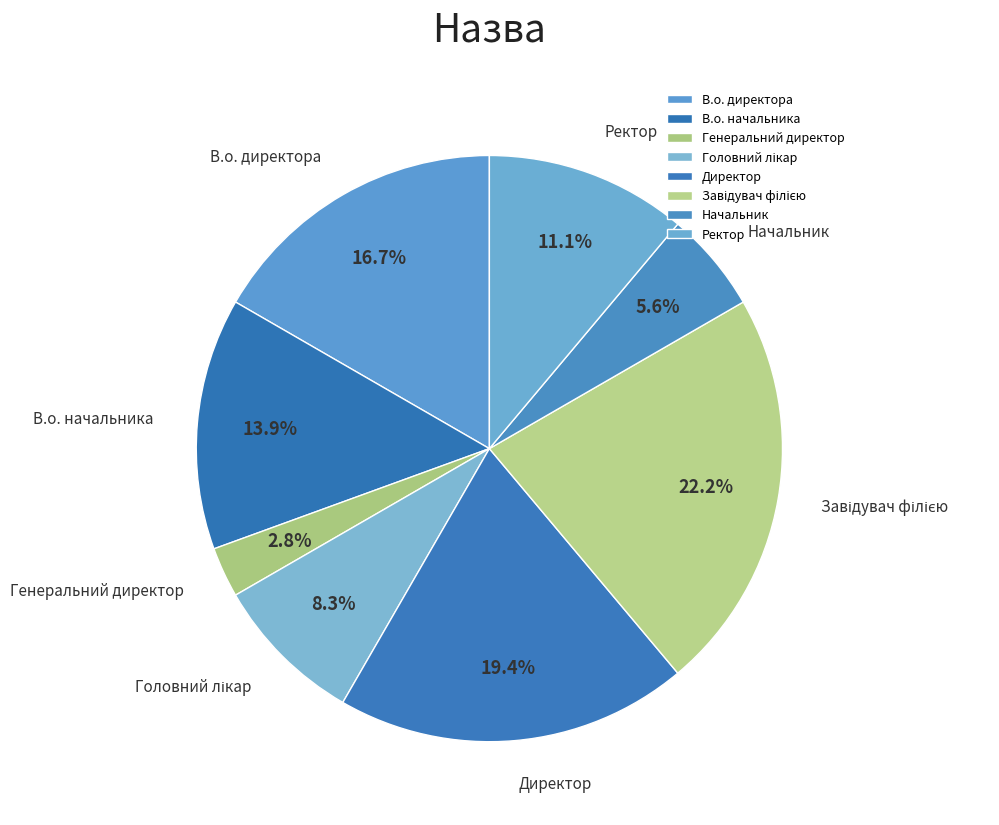

The Директор slice represents 14% of the pie. True or false?

False